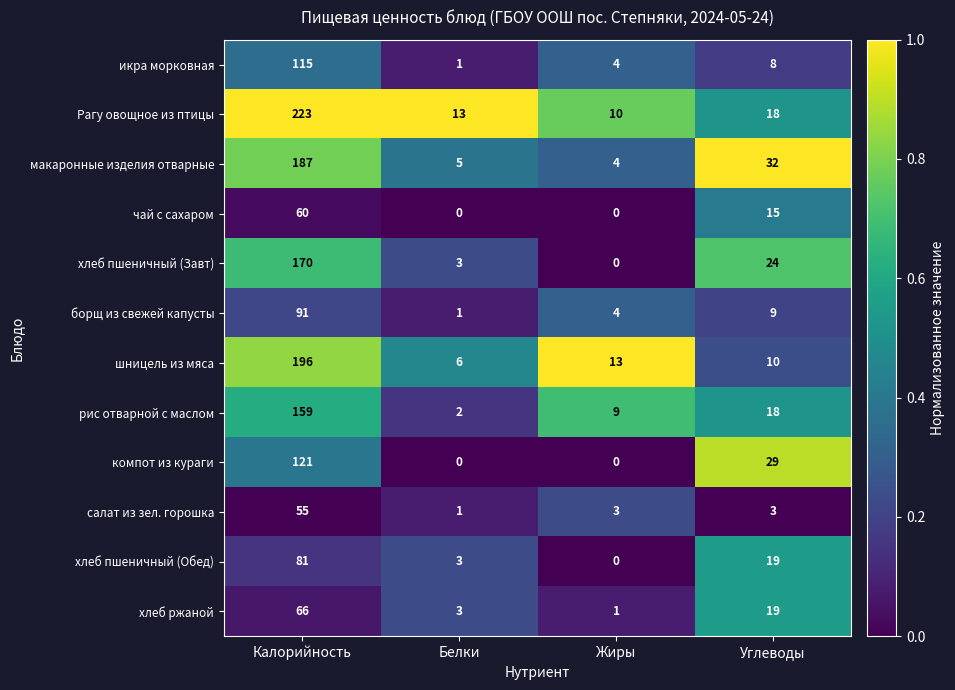

Is the value of рис отварной с маслом at Калорийность greater than the value of борщ из свежей капусты at Углеводы?

Yes